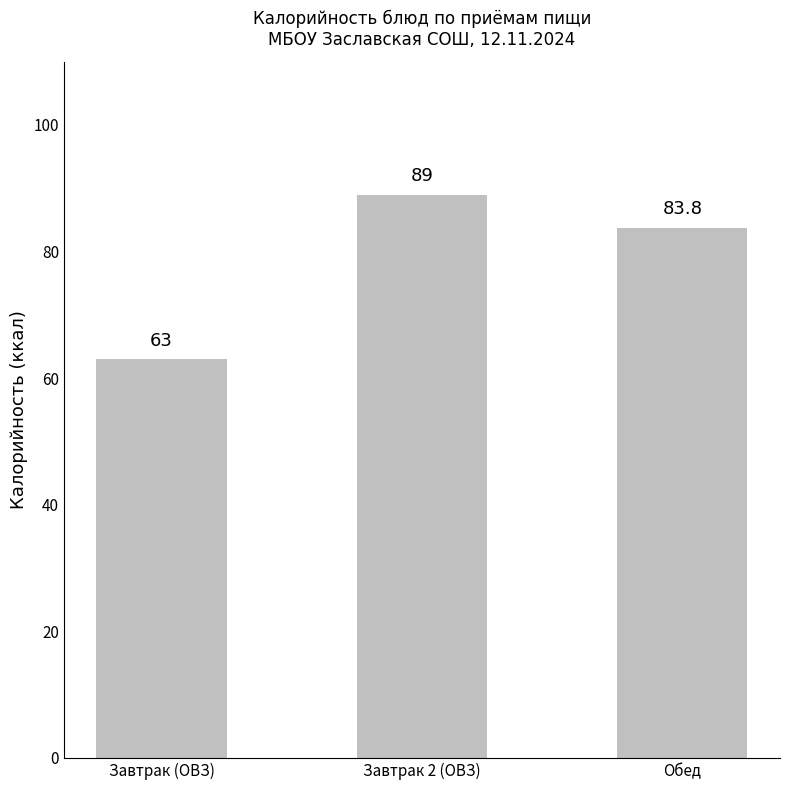

Which label corresponds to the smallest value in the chart?

Завтрак (ОВЗ)